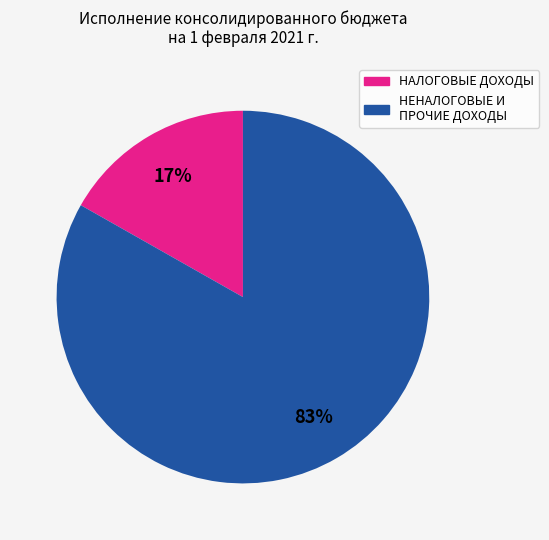

To the nearest percent, what is the average slice percentage?

50%